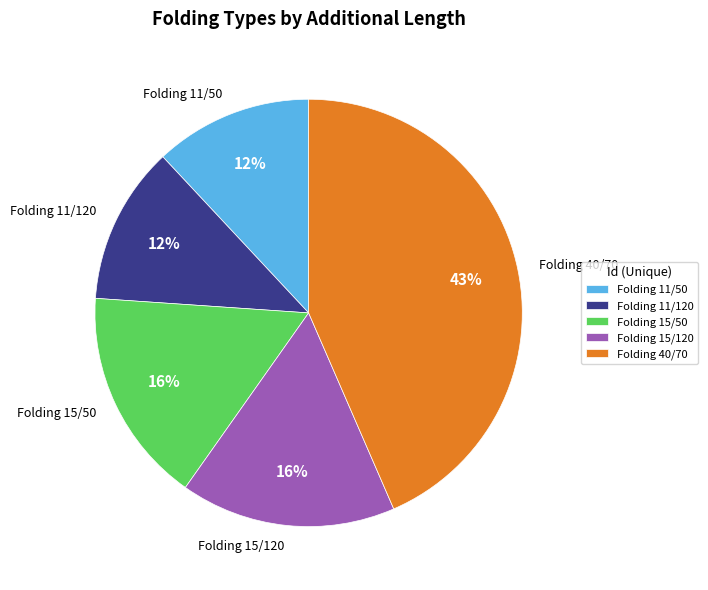

Does any single category account for the majority?

No